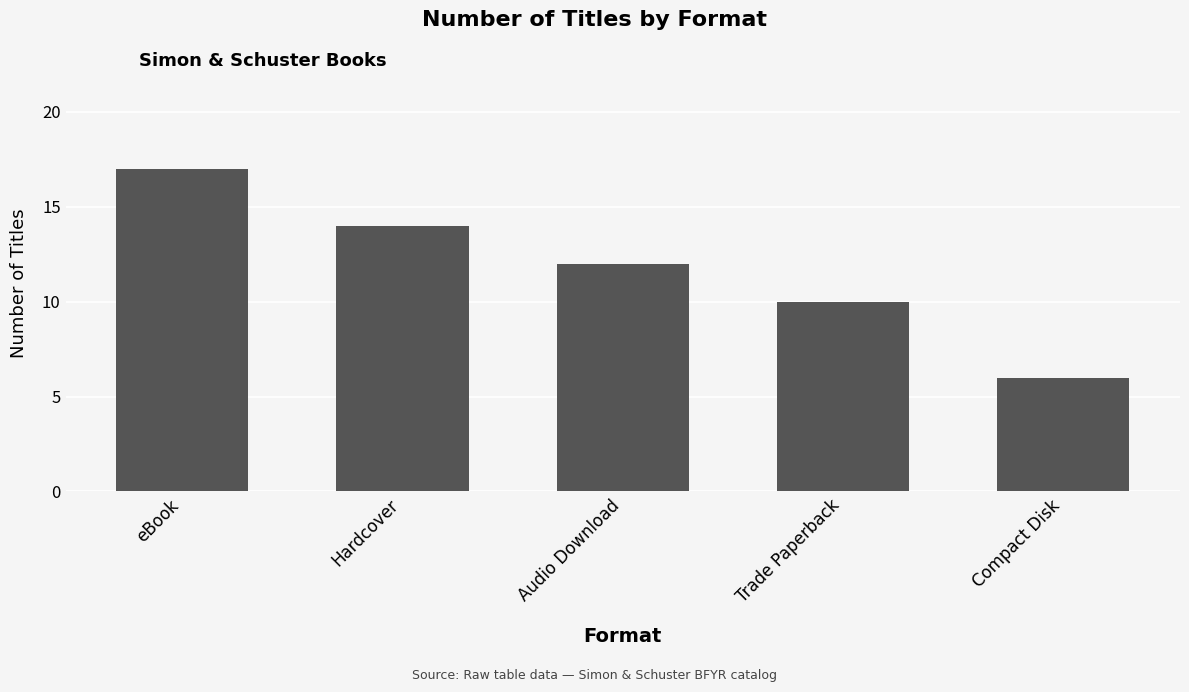

What is the approximate value at Audio Download, to the nearest 10?

10